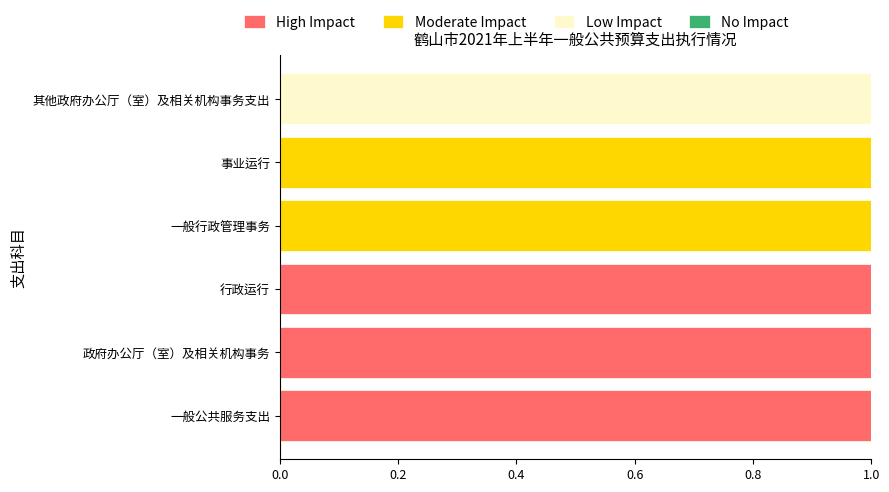

What is the sum of all High Impact values?

3